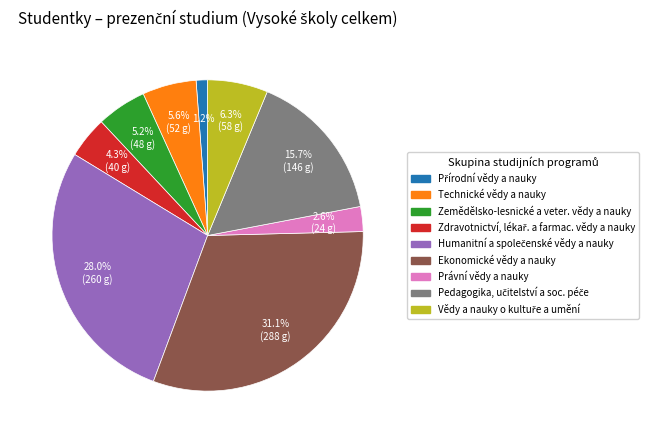

What is the ratio of the value at Právní vědy a nauky to the value at Zemědělsko-lesnické a veter. vědy a nauky?

0.5